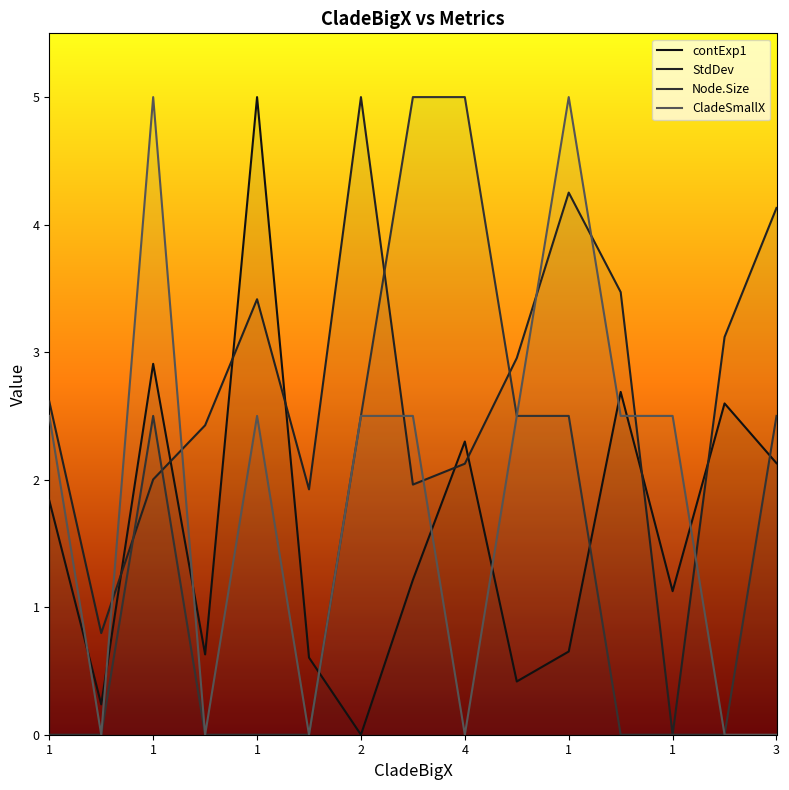

At which category does Node.Size reach its first local peak?

1